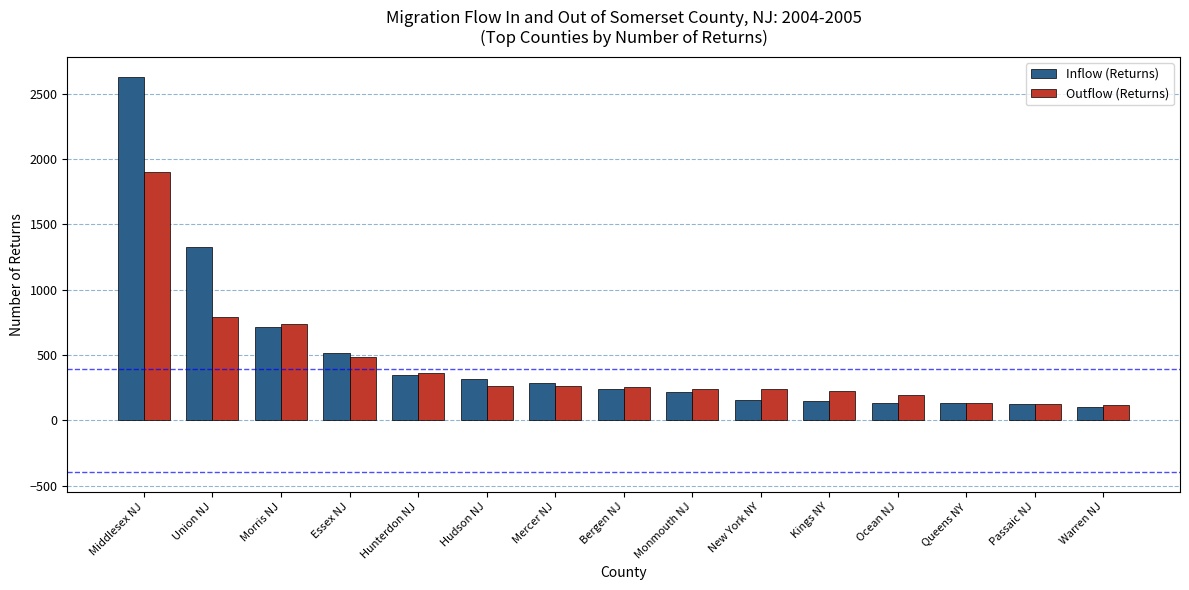

The value of Outflow (Returns) at Bergen NJ is 382. True or false?

False